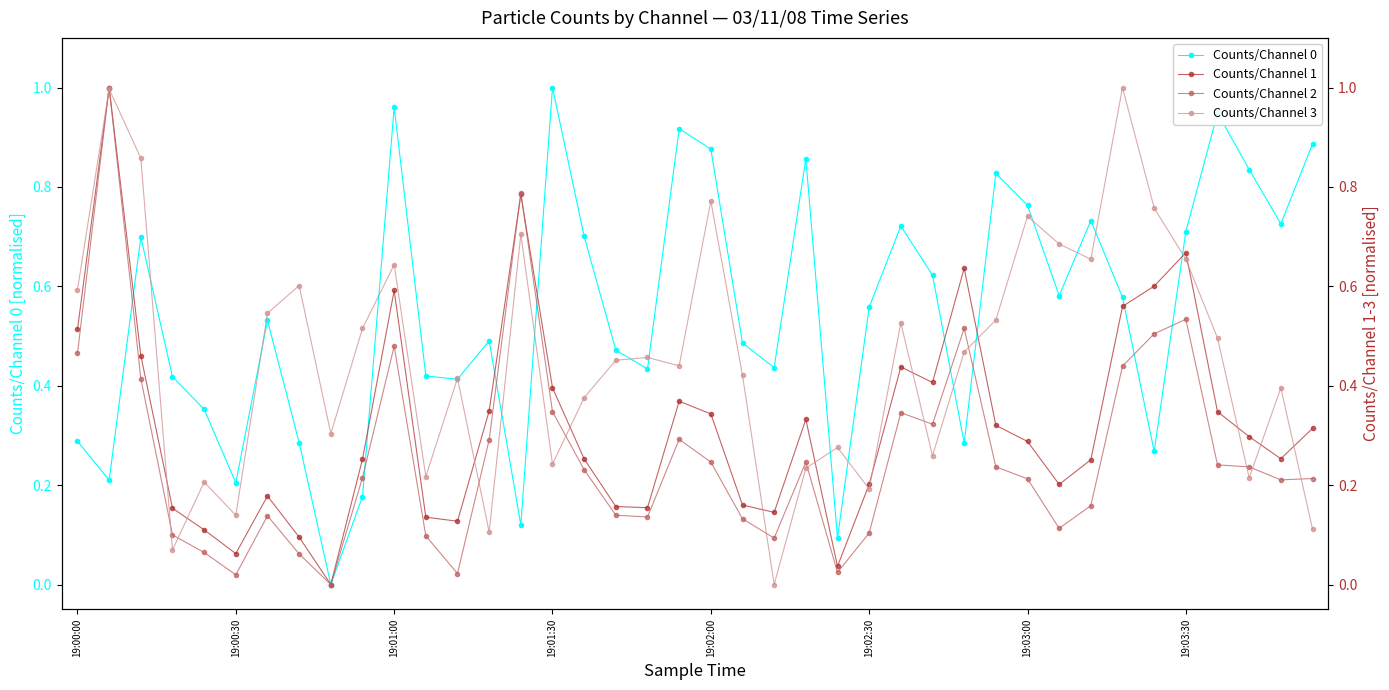

Which category has the highest value in the Counts/Channel 0 series?

19:01:30